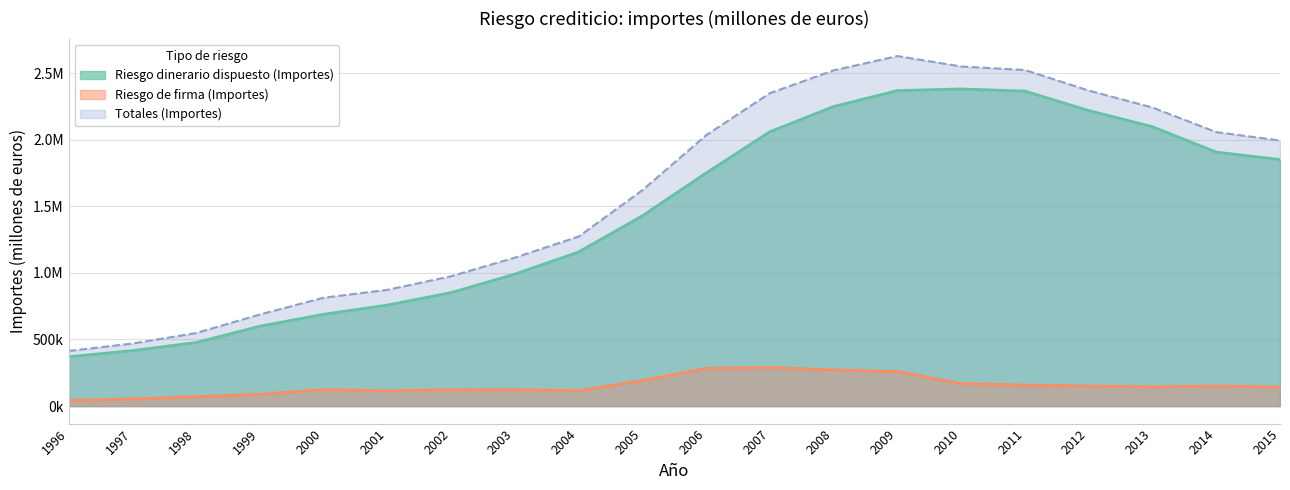

Which has a higher value, 2006 or 2004?

2006